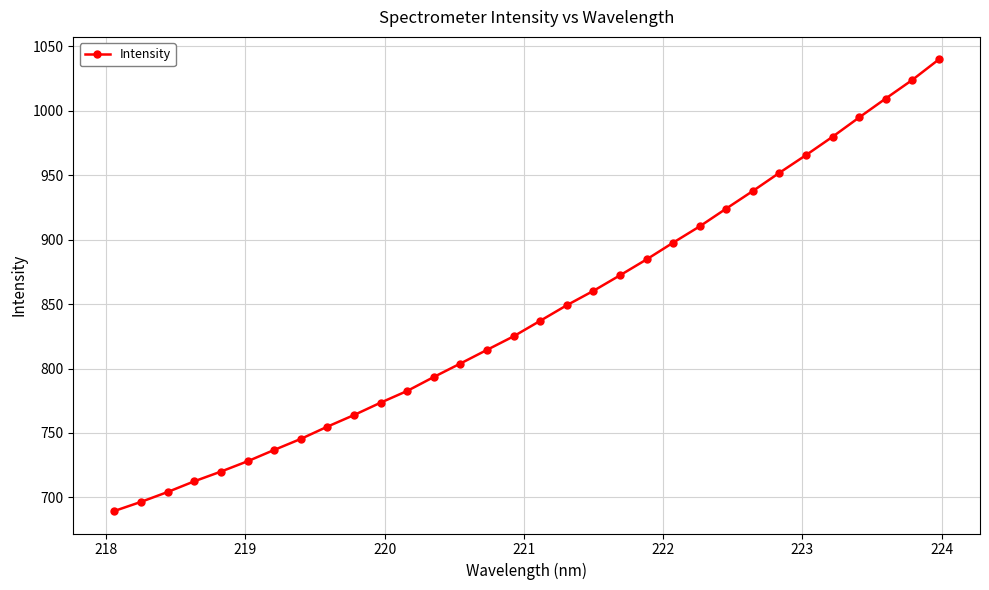

What is the smallest value displayed?

689.6